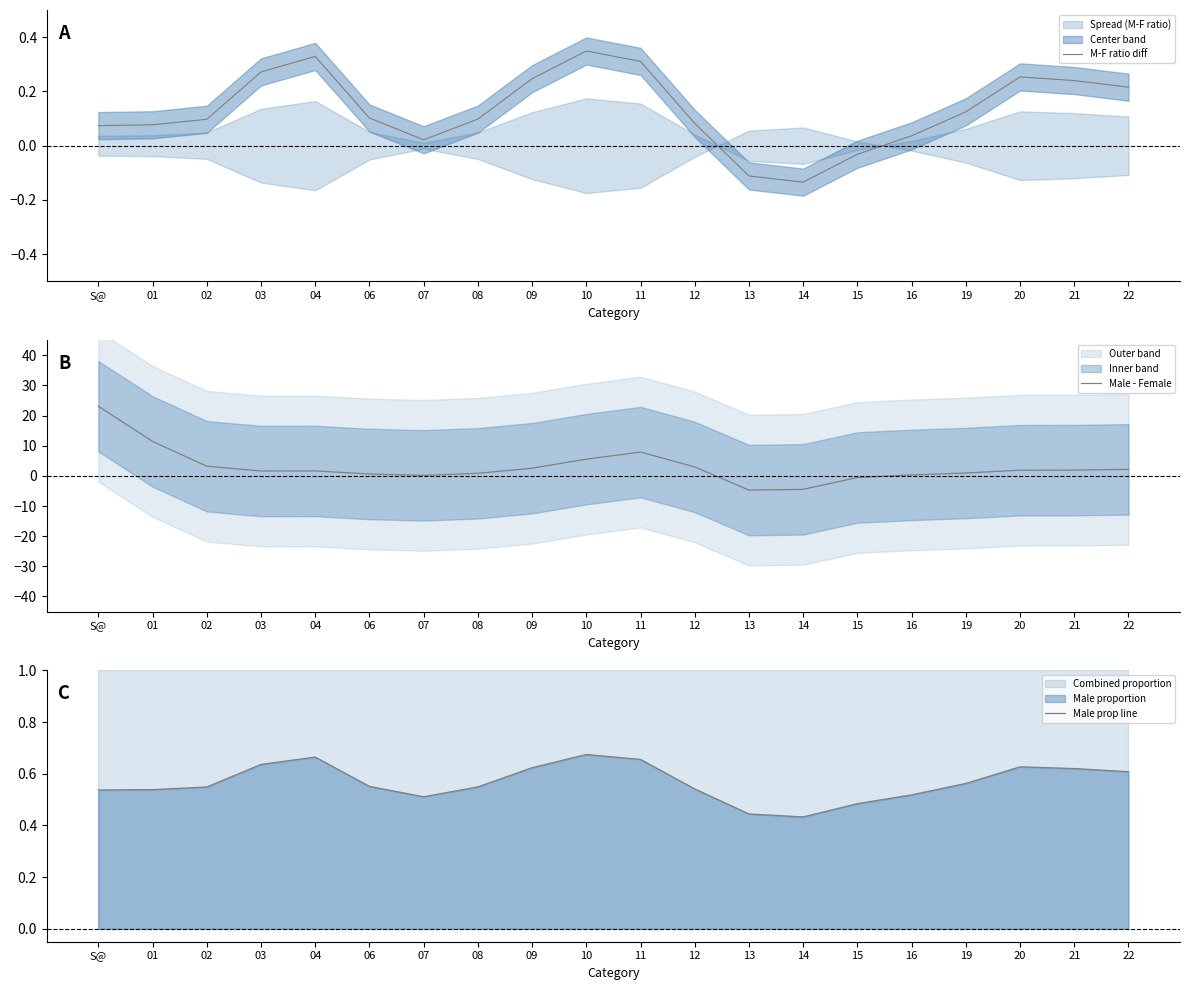

What is the sum of the M-F ratio diff values at 03 and 10?

0.6